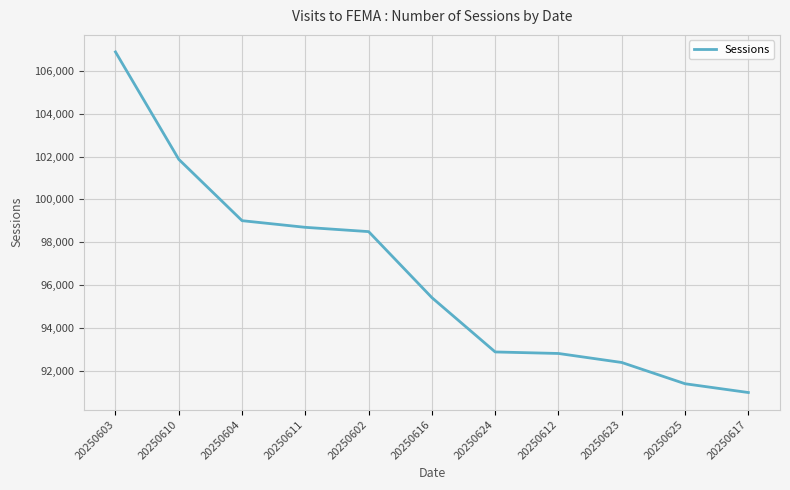

Approximately how many times larger is the value at 20250617 compared to 20250604?

0.9